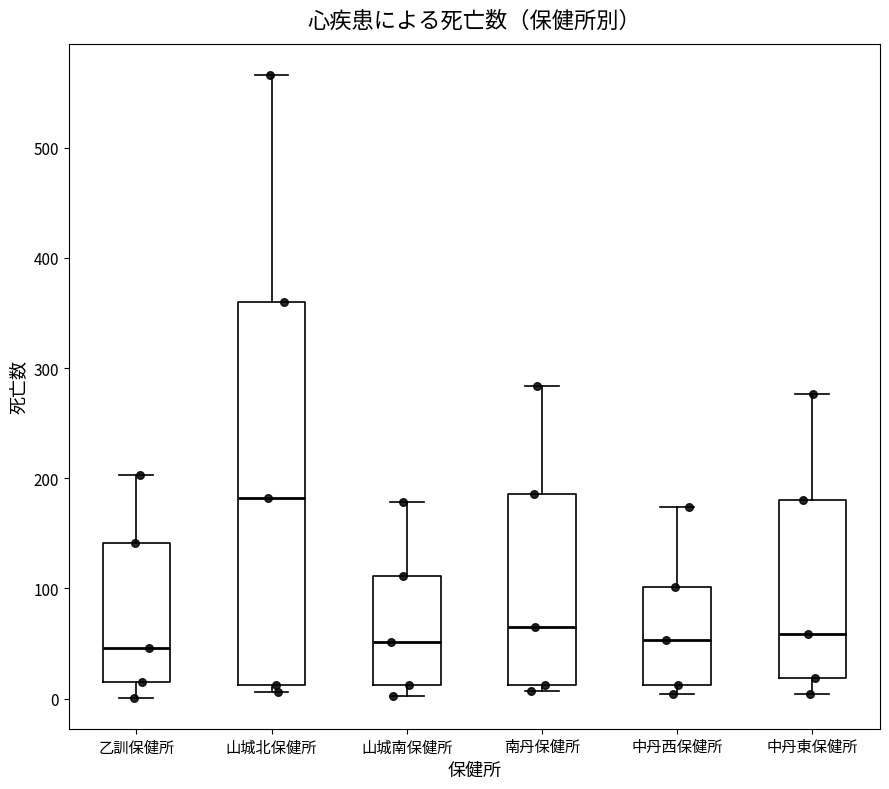

Where does the median line of the box for 中丹西保健所 sit on the y-axis? The values are not printed on the chart, so give them approximately, as read against the axis.

50